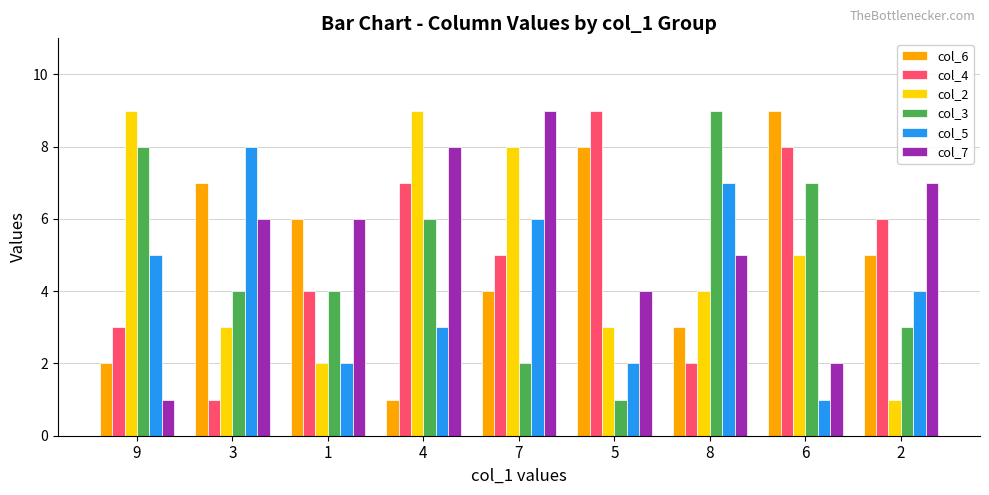

What position from the left is 9?

1